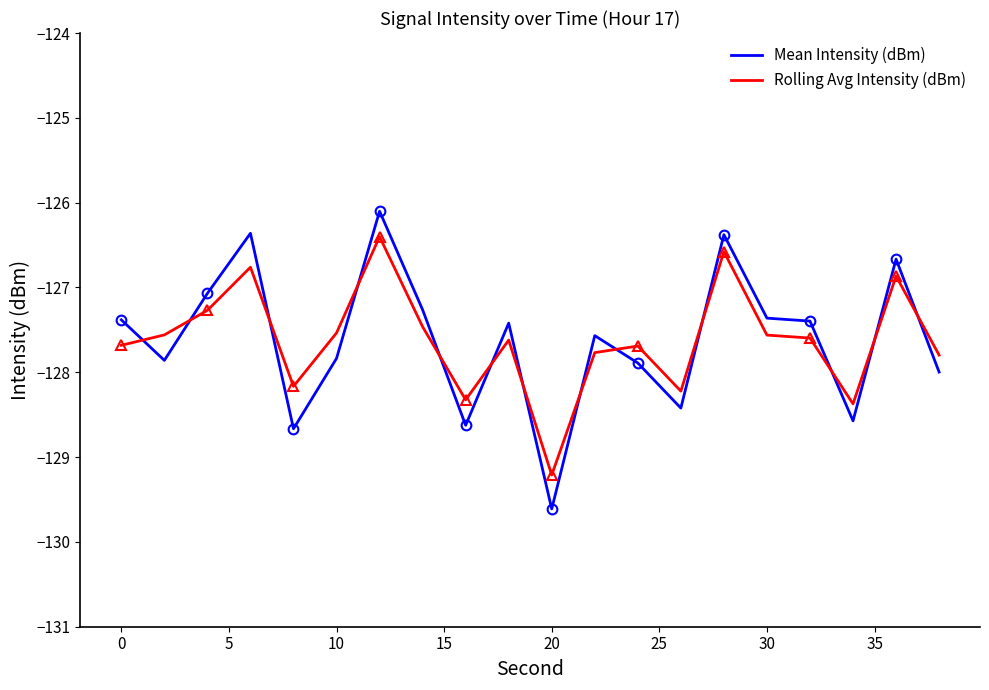

How many intersections are there between Rolling Avg Intensity (dBm) and Mean Intensity (dBm)?

13